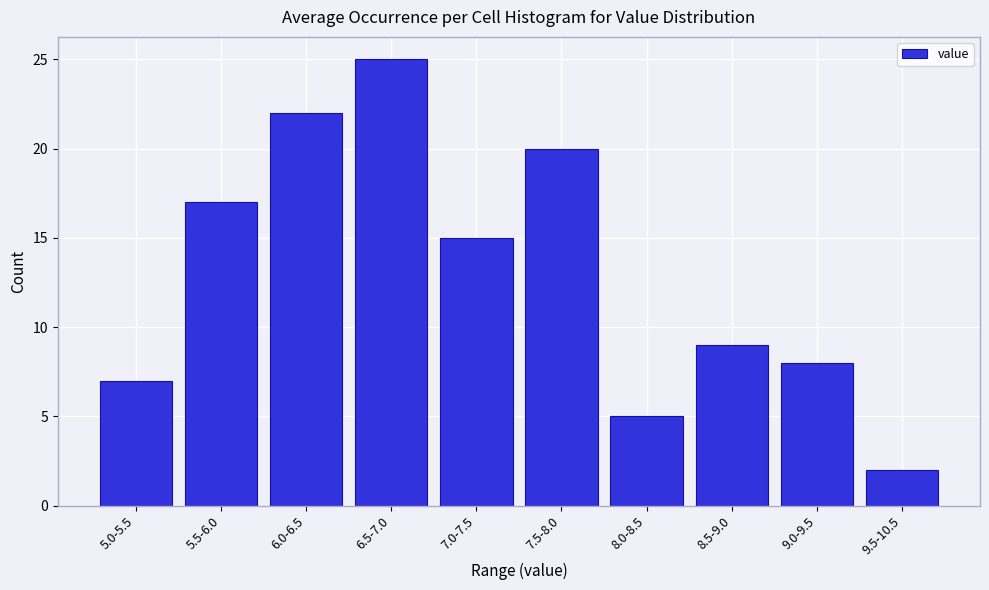

Reading left to right, what are all the values shown in this chart?

7	17	22	25	15	20	5	9	8	2